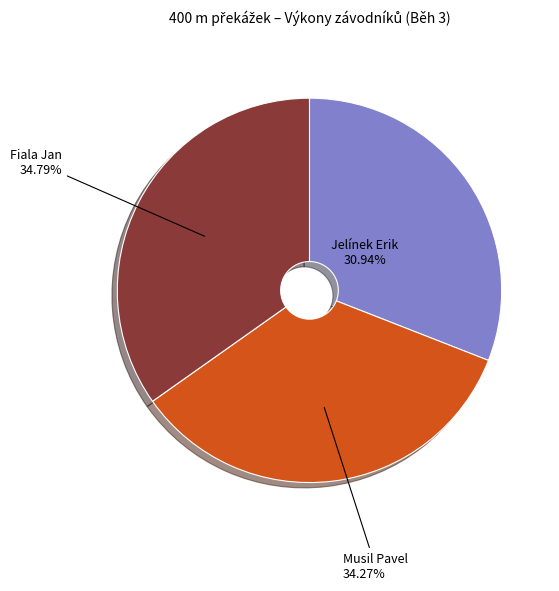

Does any single category account for the majority?

No